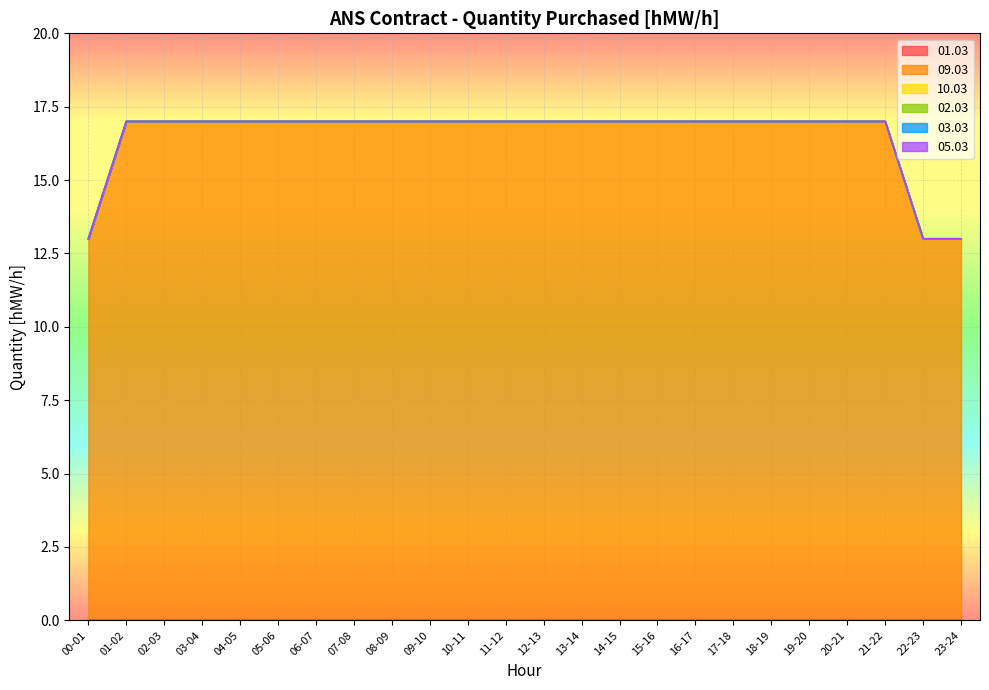

True or false: 10.03 has more than 1 points higher than both neighbors.

False